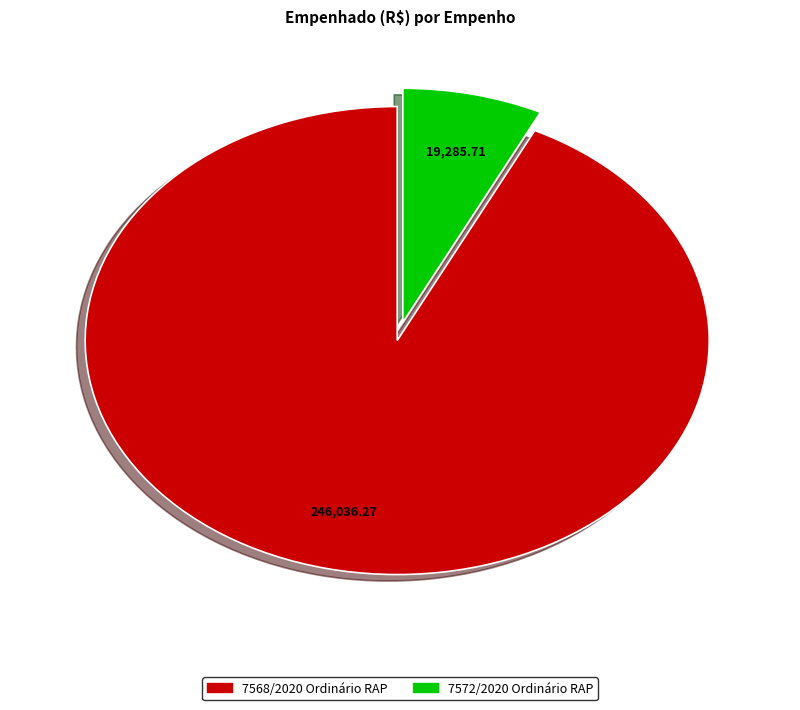

The 7572/2020 Ordinário RAP slice represents 7% of the pie. True or false?

True